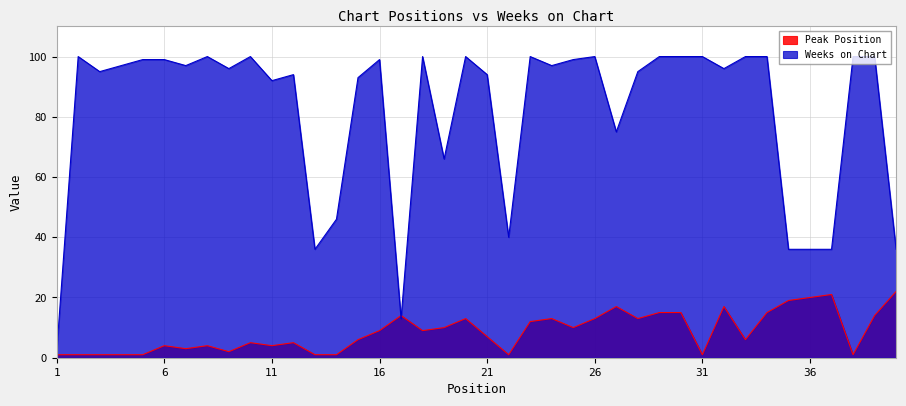

What is the spread (max minus min) of values at 21?

87